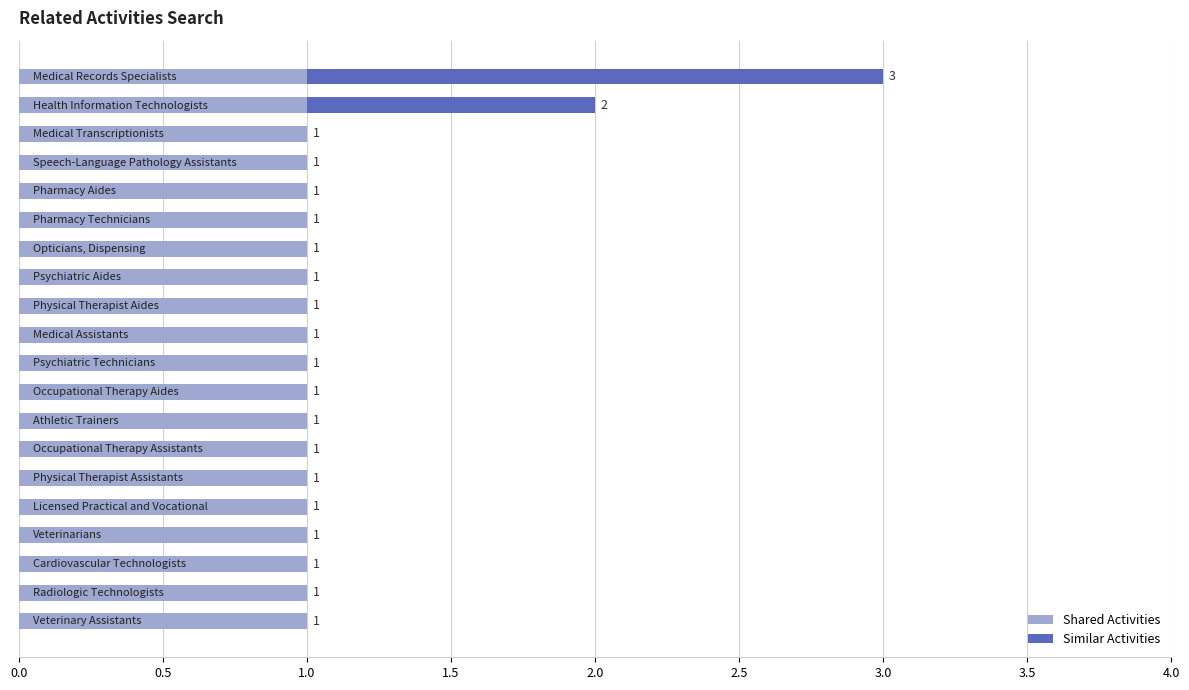

What are all the series names shown in the legend?

Shared Activities, Similar Activities